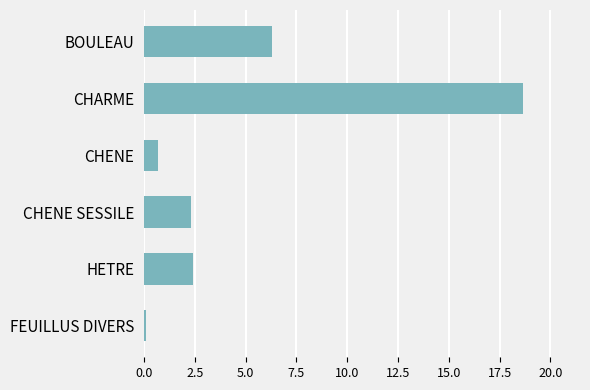

What is the label of the 2nd bar from the top?

CHARME